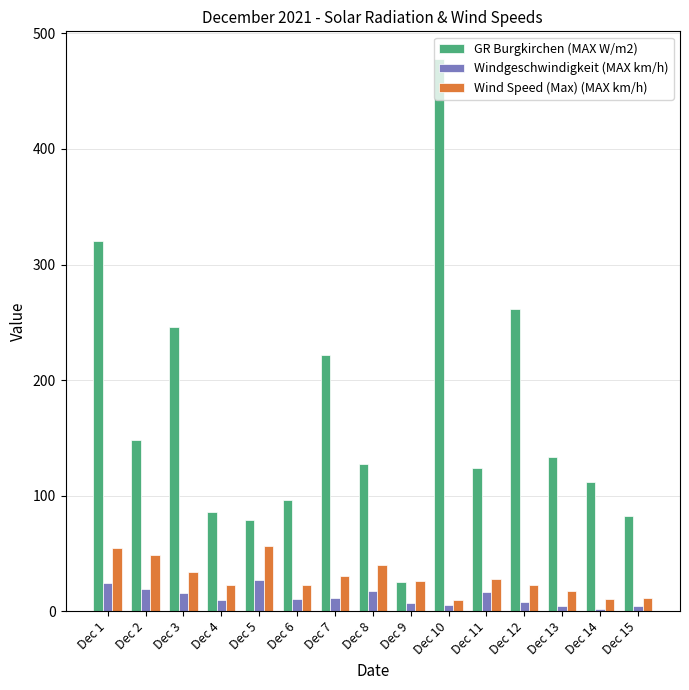

The value of Wind Speed (Max) (MAX km/h) at Dec 8 is 61.2. True or false?

False